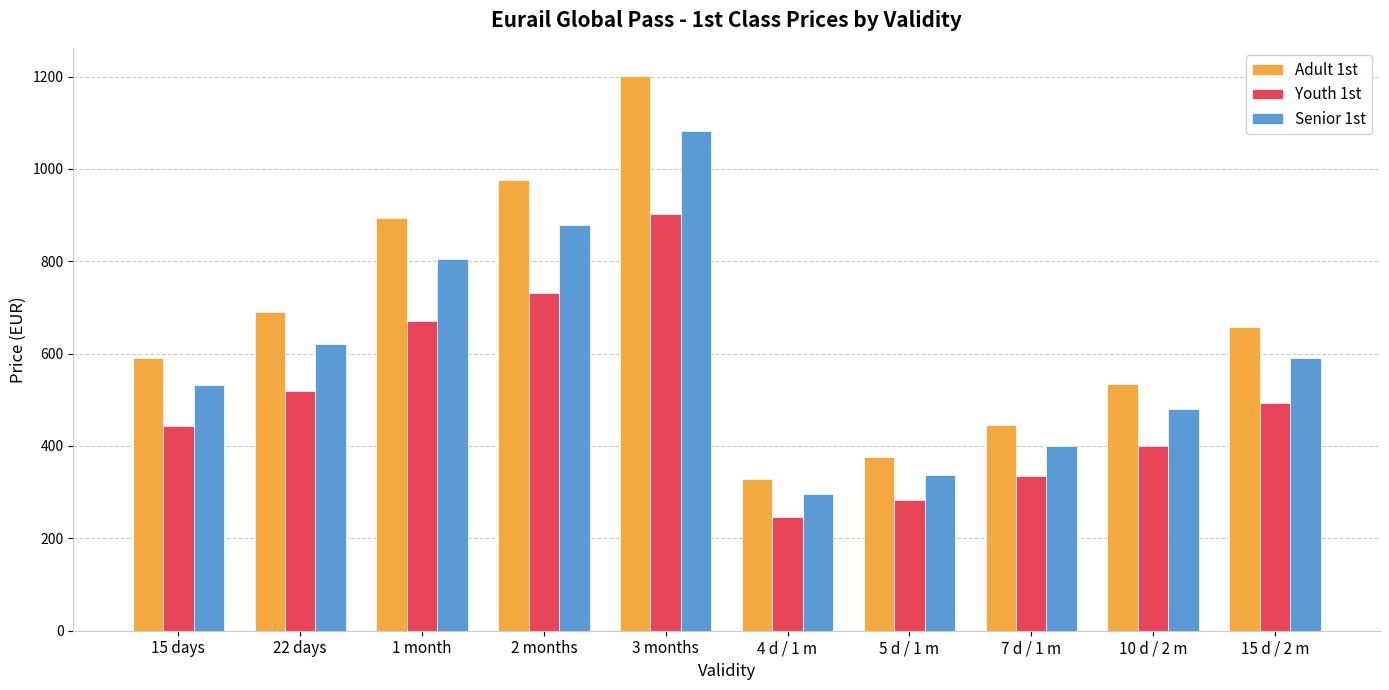

Does the chart contain any negative values?

No